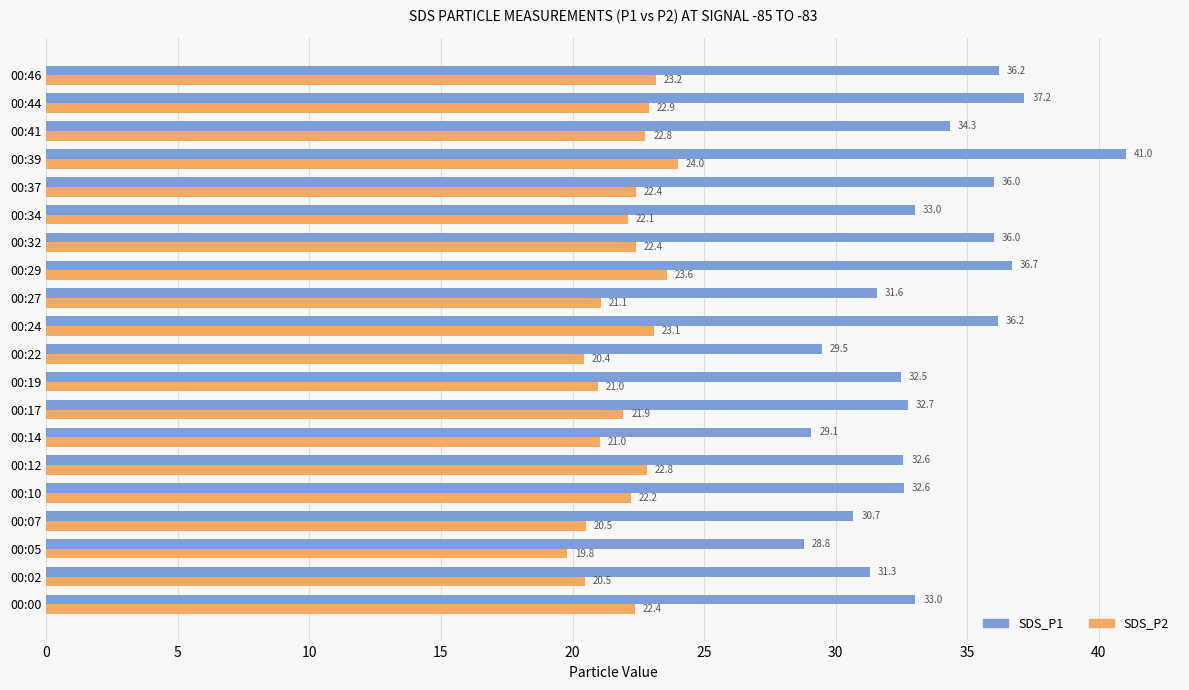

What is the total value across all series at 00:07?

51.2